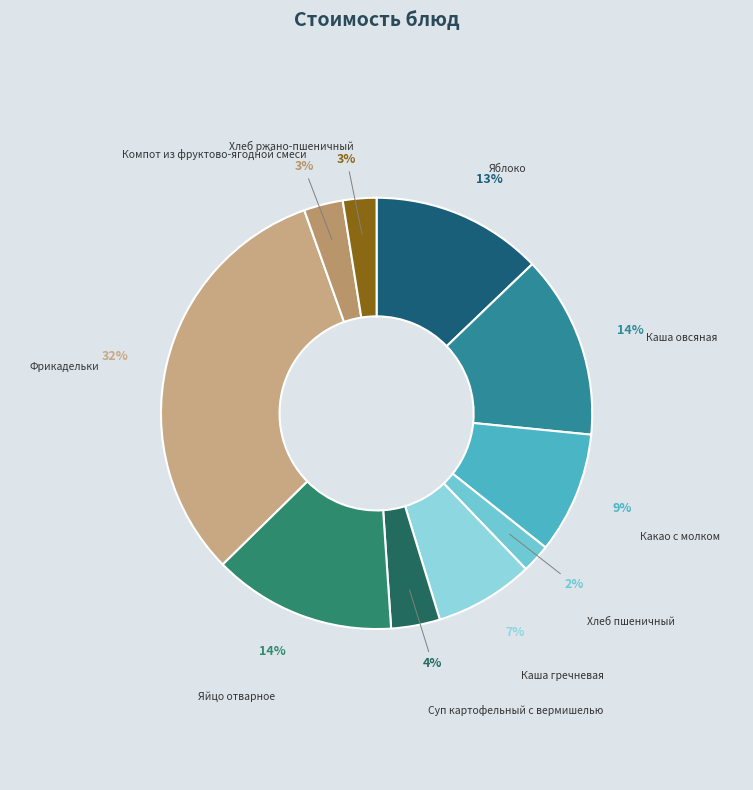

How many segments does this pie chart have?

10